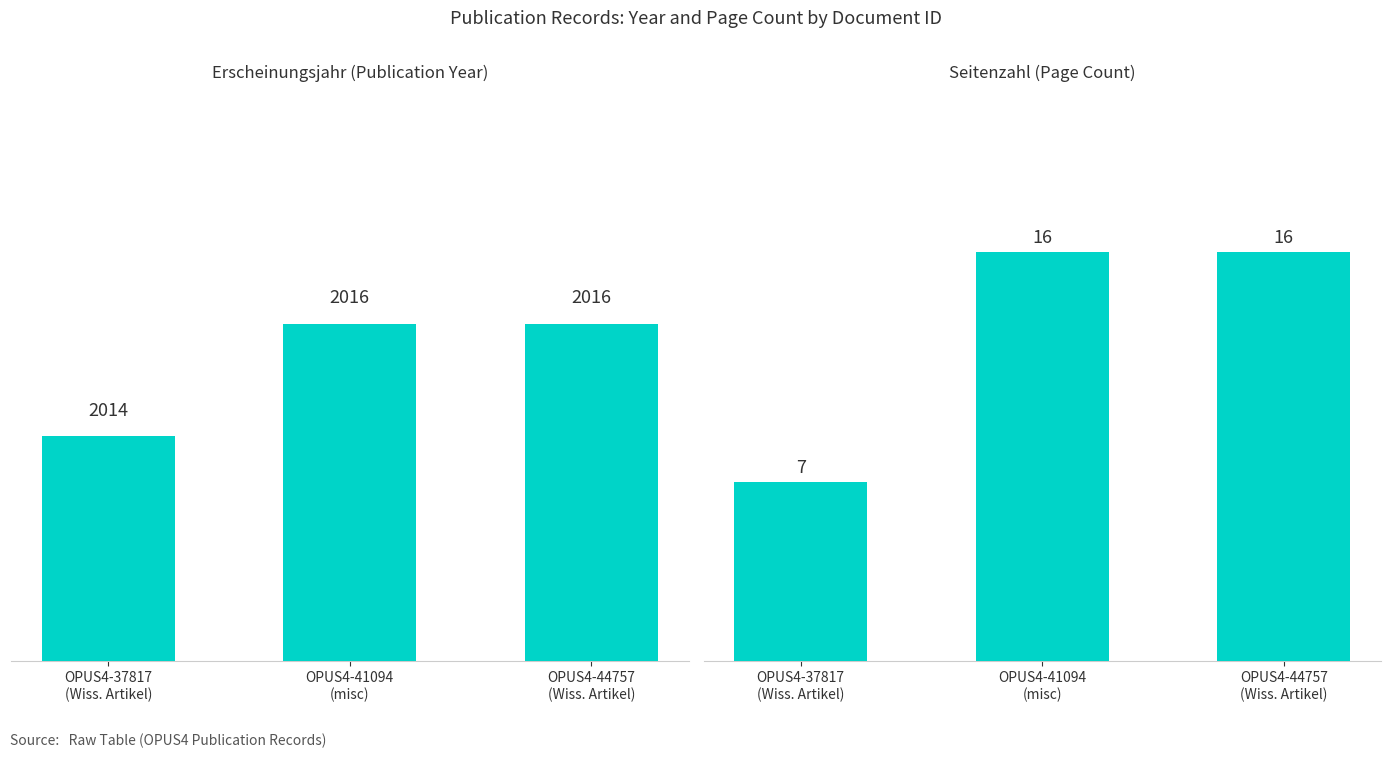

Rank the series at OPUS4-44757
(Wiss. Artikel) from lowest to highest value.

Seitenzahl, Erscheinungsjahr